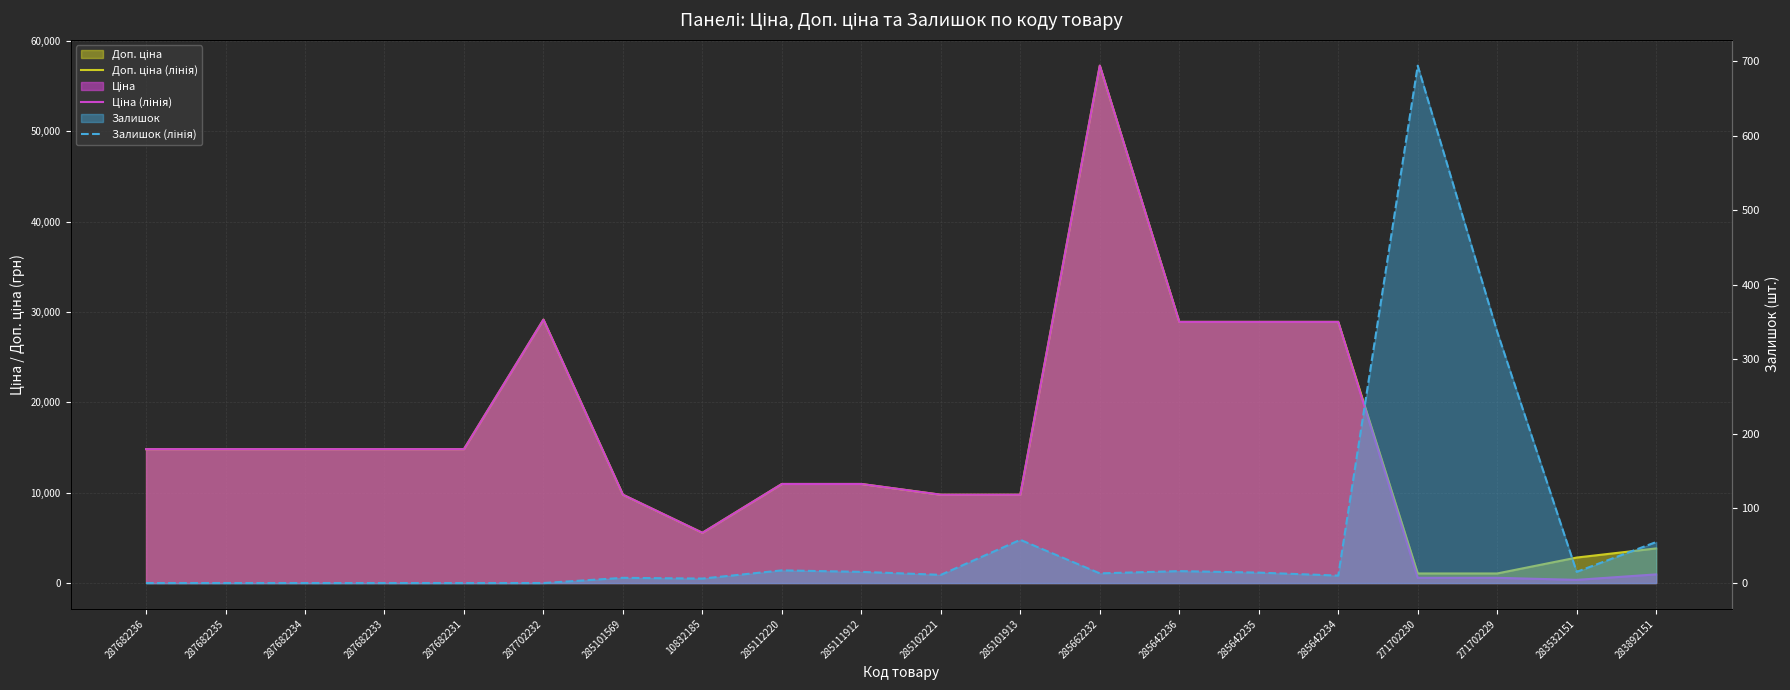

True or false: Залишок (лінія) and Доп. ціна (лінія) cross at least once.

False